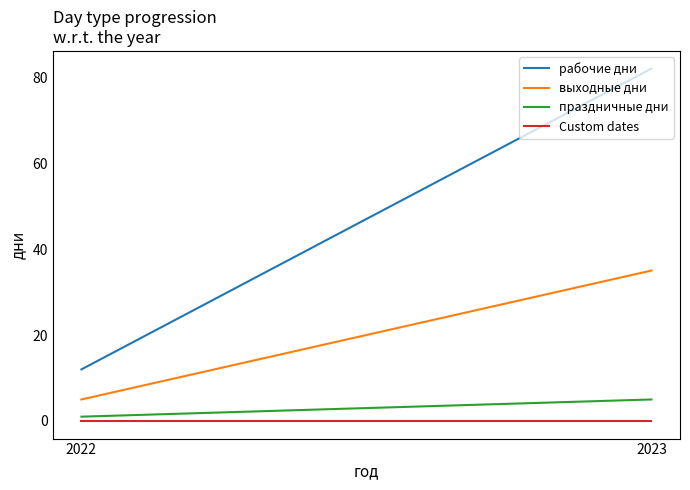

Count the number of data series in this chart.

4